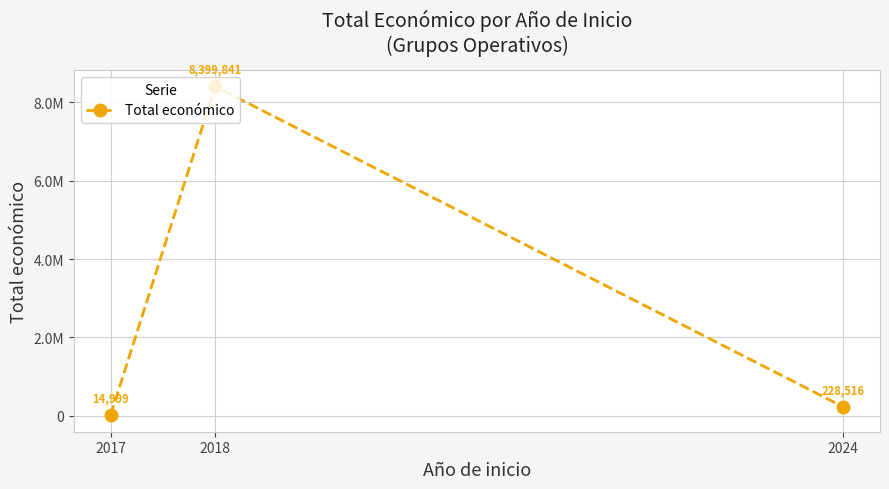

Does the chart have visible grid lines?

Yes